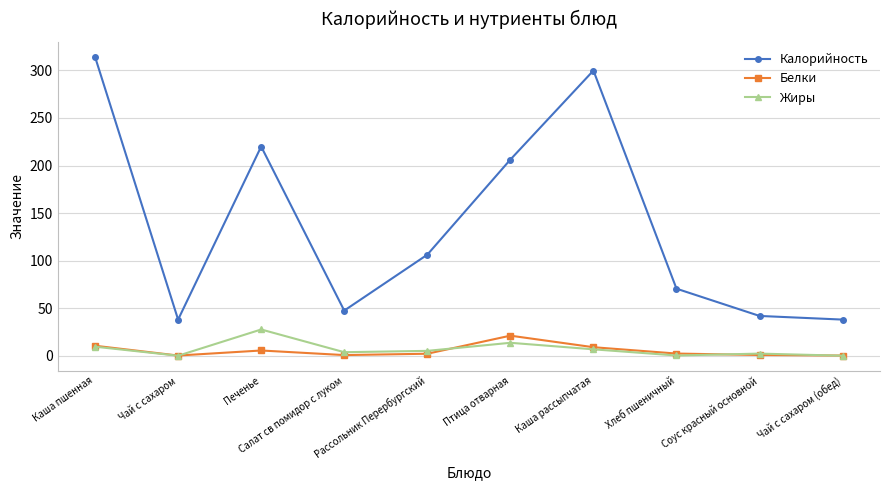

What are all the series names shown in the legend?

Калорийность, Белки, Жиры